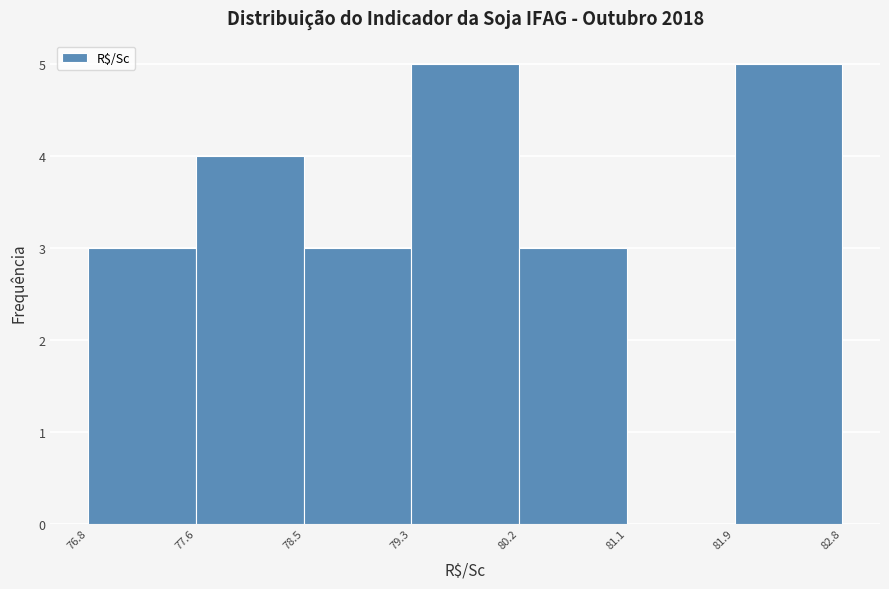

Reading left to right, list every bar in this chart as the range it spans on the x-axis followed by its height. The values are not printed on the chart, so give them approximately, as read against the axis.

76.8 to 77.6: 3
77.6 to 78.5: 4
78.5 to 79.3: 3
79.3 to 80.2: 5
80.2 to 81.1: 3
81.1 to 81.9: 0
81.9 to 82.8: 5